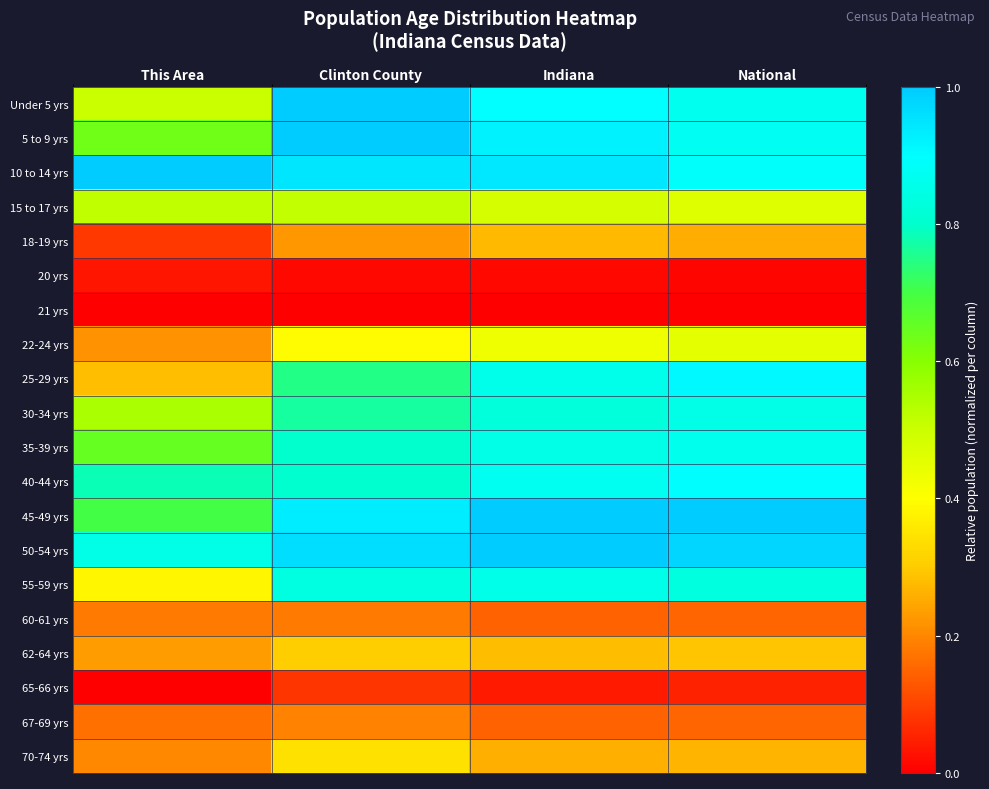

Reading right to left, extract all data points from this chart.

Under 5 yrs: National=0.9	Indiana=0.9	Clinton County=1.0	This Area=0.5
5 to 9 yrs: National=0.9	Indiana=0.9	Clinton County=1.0	This Area=0.6
10 to 14 yrs: National=0.9	Indiana=0.9	Clinton County=0.9	This Area=1.0
15 to 17 yrs: National=0.5	Indiana=0.5	Clinton County=0.5	This Area=0.5
18-19 yrs: National=0.3	Indiana=0.3	Clinton County=0.2	This Area=0.1
20 yrs: National=0.0	Indiana=0.0	Clinton County=0.0	This Area=0.0
21 yrs: National=0.0	Indiana=0.0	Clinton County=0.0	This Area=0.0
22-24 yrs: National=0.5	Indiana=0.4	Clinton County=0.4	This Area=0.2
25-29 yrs: National=0.9	Indiana=0.9	Clinton County=0.7	This Area=0.3
30-34 yrs: National=0.9	Indiana=0.8	Clinton County=0.8	This Area=0.6
35-39 yrs: National=0.9	Indiana=0.9	Clinton County=0.8	This Area=0.7
40-44 yrs: National=0.9	Indiana=0.9	Clinton County=0.8	This Area=0.8
45-49 yrs: National=1.0	Indiana=1.0	Clinton County=0.9	This Area=0.7
50-54 yrs: National=1.0	Indiana=1.0	Clinton County=1.0	This Area=0.8
55-59 yrs: National=0.8	Indiana=0.9	Clinton County=0.8	This Area=0.4
60-61 yrs: National=0.2	Indiana=0.1	Clinton County=0.2	This Area=0.2
62-64 yrs: National=0.3	Indiana=0.3	Clinton County=0.3	This Area=0.2
65-66 yrs: National=0.1	Indiana=0.0	Clinton County=0.1	This Area=0.0
67-69 yrs: National=0.2	Indiana=0.1	Clinton County=0.2	This Area=0.2
70-74 yrs: National=0.3	Indiana=0.3	Clinton County=0.3	This Area=0.2